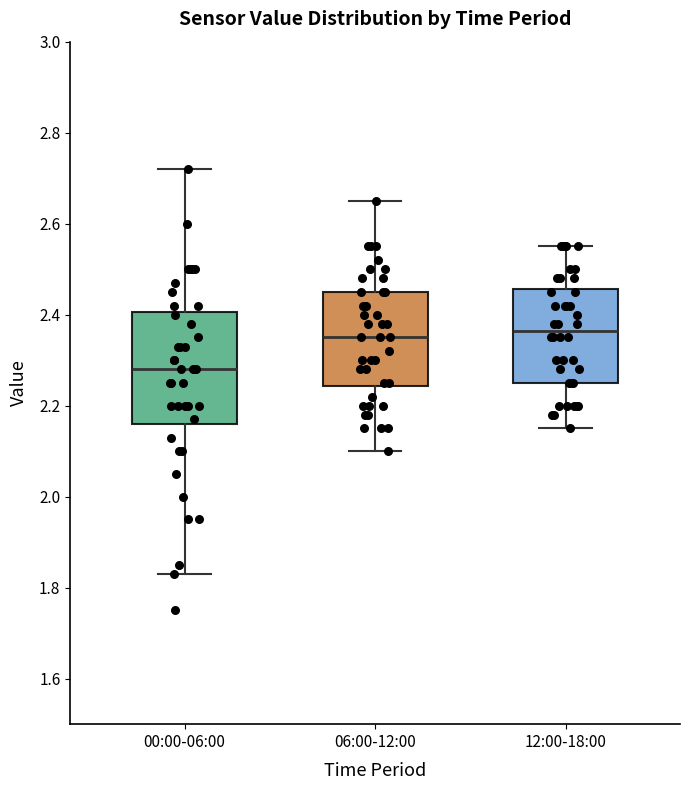

Where is the upper edge of the box for 06:00-12:00 on the y-axis? The values are not printed on the chart, so give them approximately, as read against the axis.

2.46